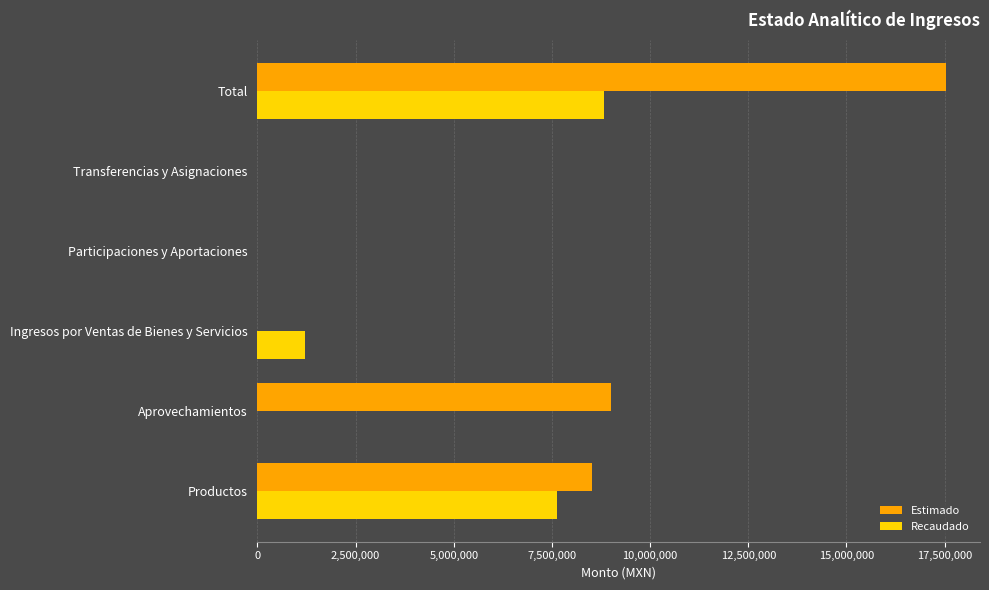

What is the sum of all Estimado values?

35050000.0